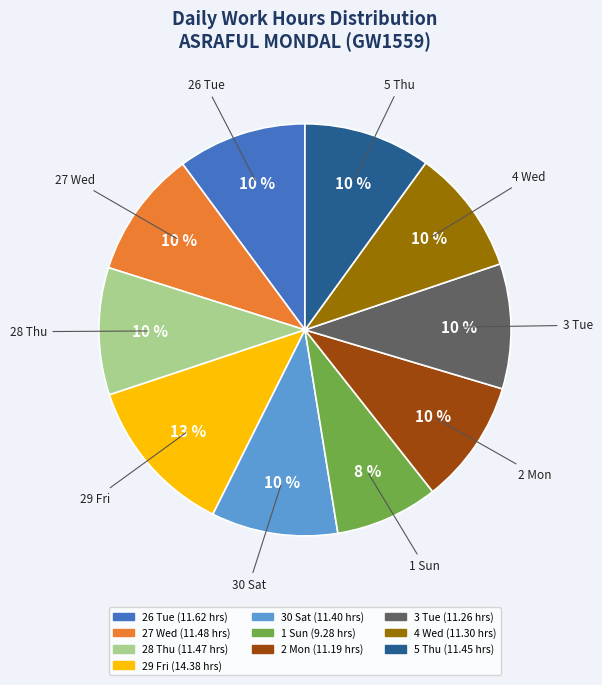

Does any single category account for the majority?

No